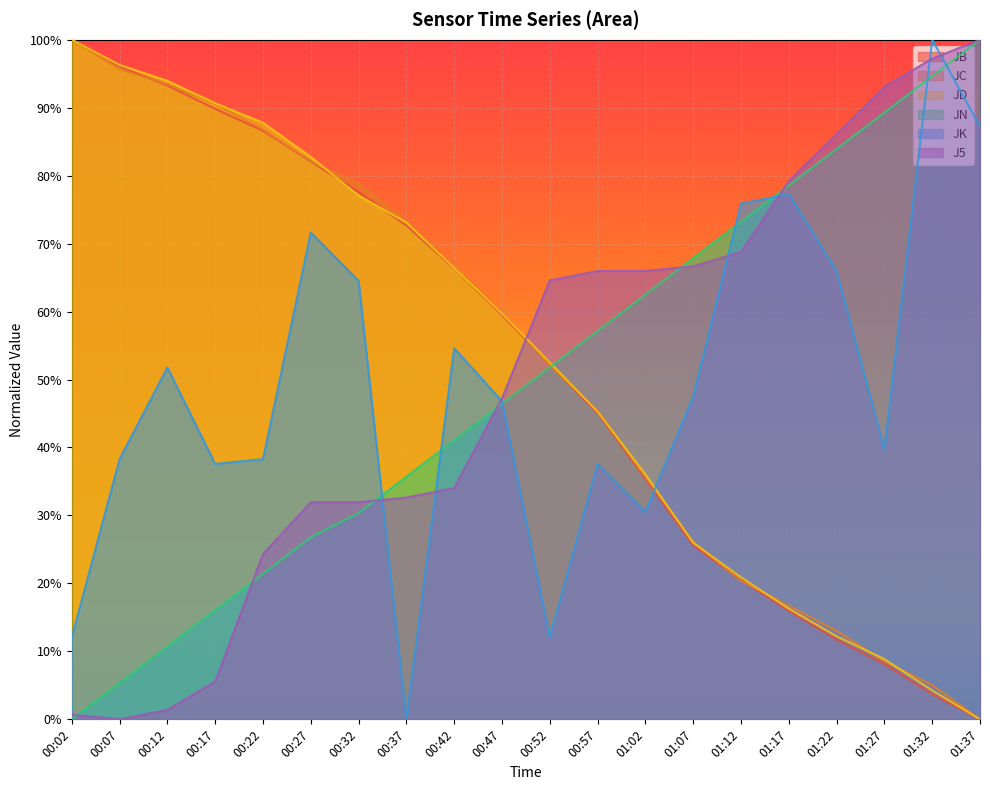

Reading left to right, what are all the values shown in this chart?

JB: 00:02=1.0	00:07=1.0	00:12=0.9	00:17=0.9	00:22=0.9	00:27=0.8	00:32=0.8	00:37=0.7	00:42=0.7	00:47=0.6	00:52=0.5	00:57=0.5	01:02=0.4	01:07=0.3	01:12=0.2	01:17=0.2	01:22=0.1	01:27=0.1	01:32=0.0	01:37=0.0
JC: 00:02=1.0	00:07=1.0	00:12=0.9	00:17=0.9	00:22=0.9	00:27=0.8	00:32=0.8	00:37=0.7	00:42=0.7	00:47=0.6	00:52=0.5	00:57=0.5	01:02=0.4	01:07=0.3	01:12=0.2	01:17=0.2	01:22=0.1	01:27=0.1	01:32=0.1	01:37=0.0
JD: 00:02=1.0	00:07=1.0	00:12=0.9	00:17=0.9	00:22=0.9	00:27=0.8	00:32=0.8	00:37=0.7	00:42=0.7	00:47=0.6	00:52=0.5	00:57=0.5	01:02=0.4	01:07=0.3	01:12=0.2	01:17=0.2	01:22=0.1	01:27=0.1	01:32=0.0	01:37=0.0
JN: 00:02=0.0	00:07=0.1	00:12=0.1	00:17=0.2	00:22=0.2	00:27=0.3	00:32=0.3	00:37=0.4	00:42=0.4	00:47=0.5	00:52=0.5	00:57=0.6	01:02=0.6	01:07=0.7	01:12=0.7	01:17=0.8	01:22=0.8	01:27=0.9	01:32=0.9	01:37=1.0
JK: 00:02=0.1	00:07=0.4	00:12=0.5	00:17=0.4	00:22=0.4	00:27=0.7	00:32=0.6	00:37=0.0	00:42=0.5	00:47=0.5	00:52=0.1	00:57=0.4	01:02=0.3	01:07=0.5	01:12=0.8	01:17=0.8	01:22=0.7	01:27=0.4	01:32=1.0	01:37=0.9
J5: 00:02=0.0	00:07=0.0	00:12=0.0	00:17=0.1	00:22=0.2	00:27=0.3	00:32=0.3	00:37=0.3	00:42=0.3	00:47=0.5	00:52=0.6	00:57=0.7	01:02=0.7	01:07=0.7	01:12=0.7	01:17=0.8	01:22=0.9	01:27=0.9	01:32=1.0	01:37=1.0